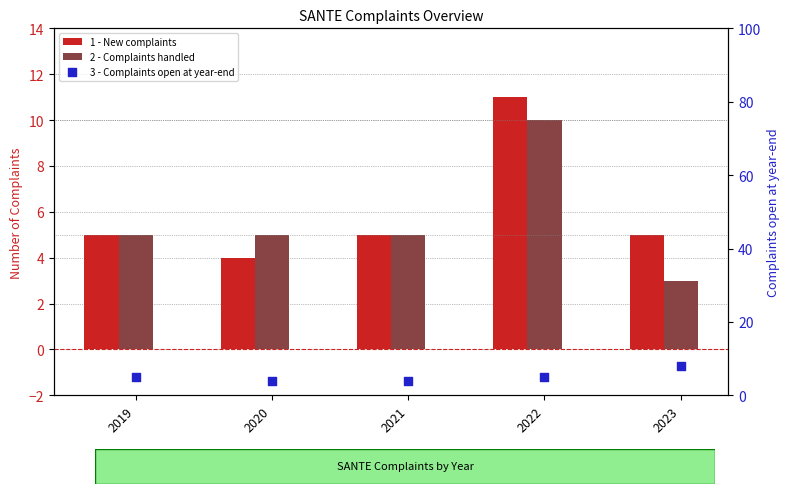

Which series contains the highest Y value?

1 - New complaints